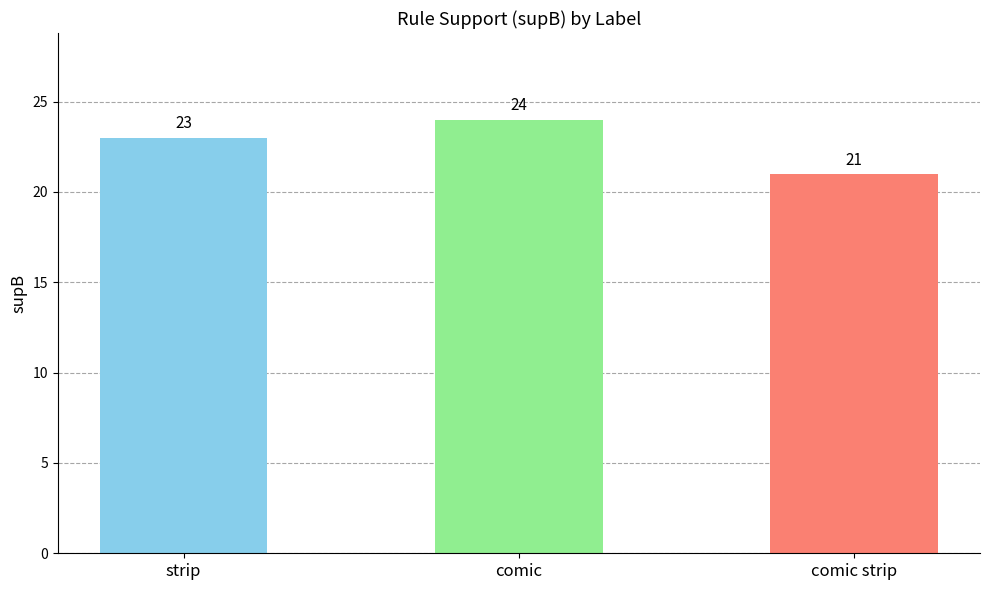

What is the label of the 3rd bar from the left?

comic strip